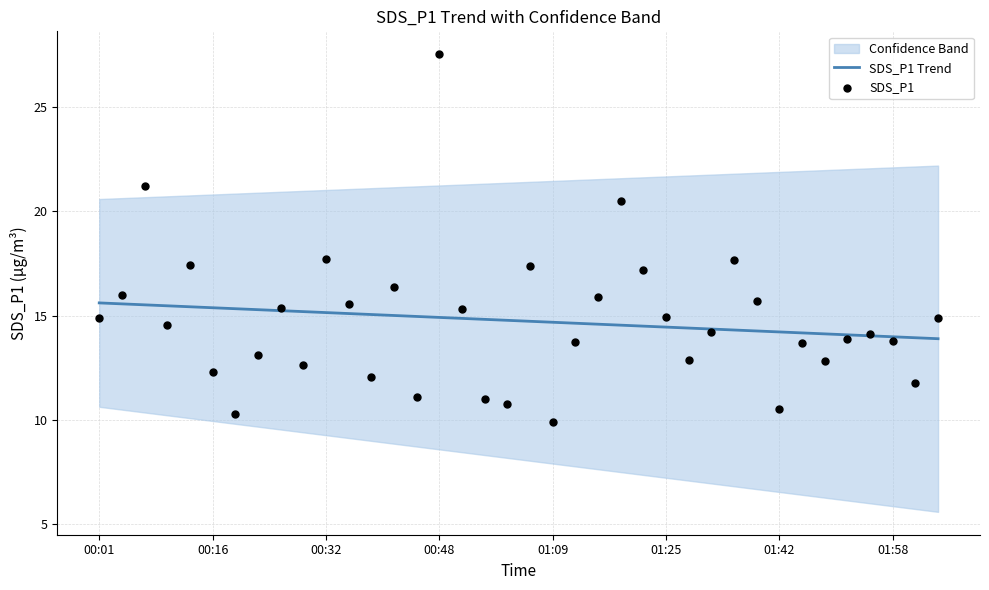

What is the highest value of the SDS_P1 Trend series?

15.6